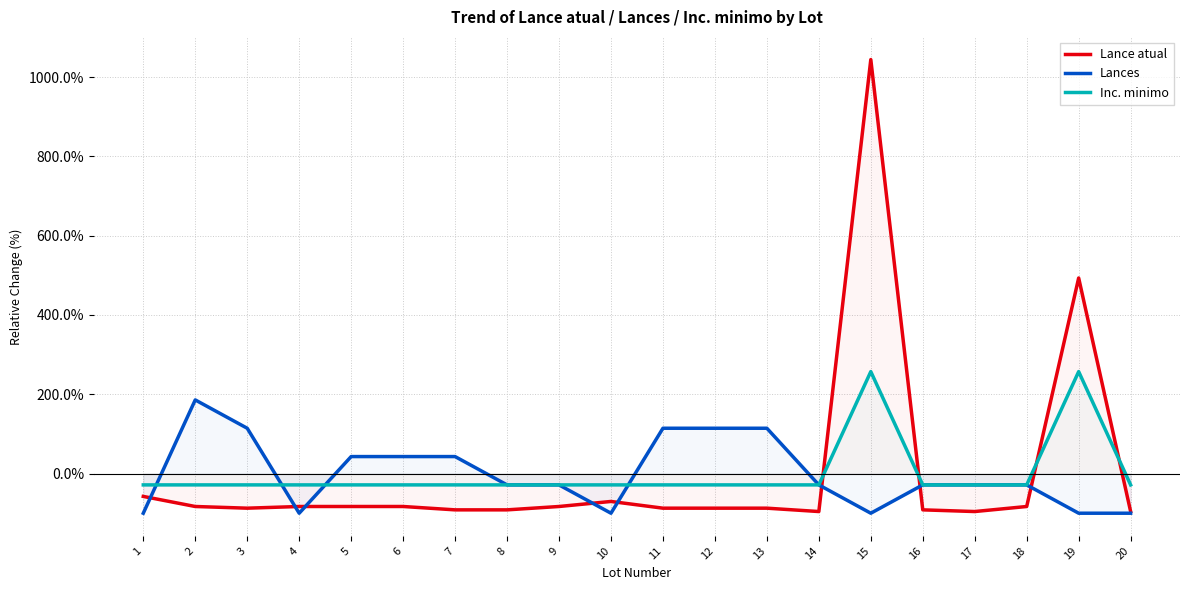

Does the chart display data point markers on the line(s)?

No